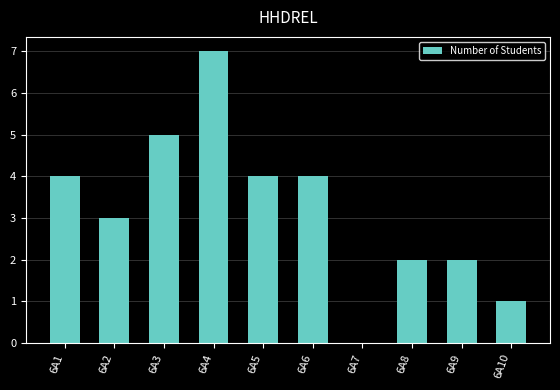

Which has a higher value, 6A9 or 6A7?

6A9